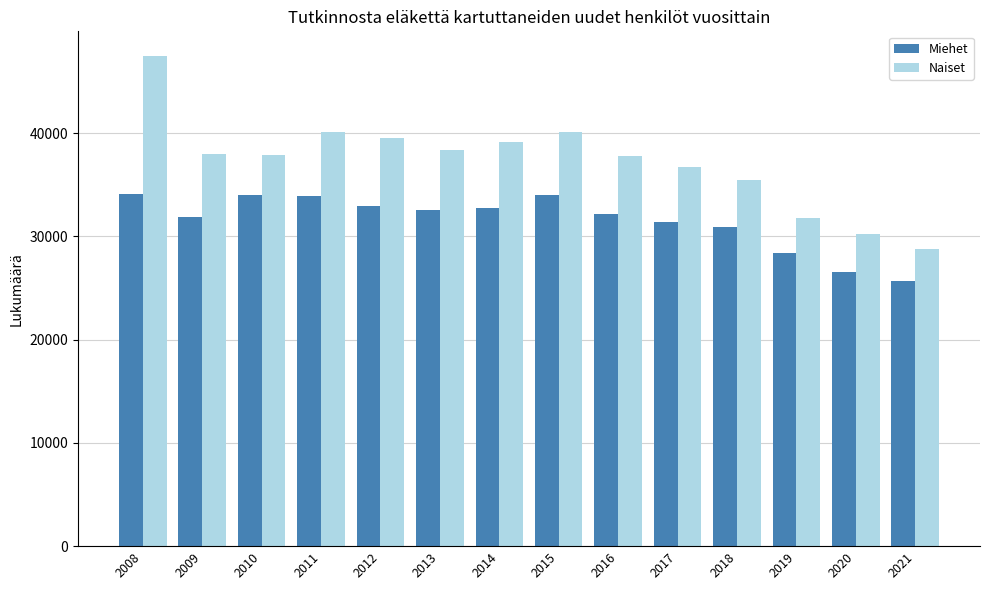

What are all the series names shown in the legend?

Miehet, Naiset